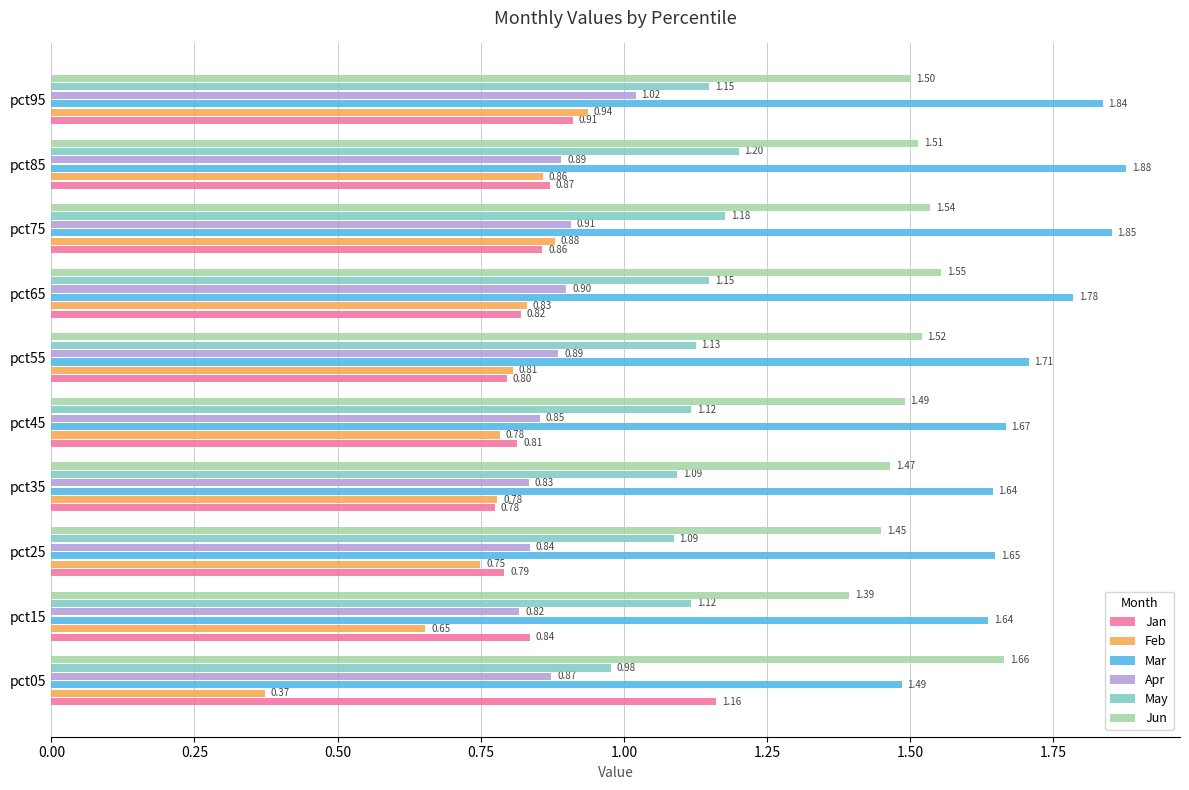

What is the sum of all May values?

11.2